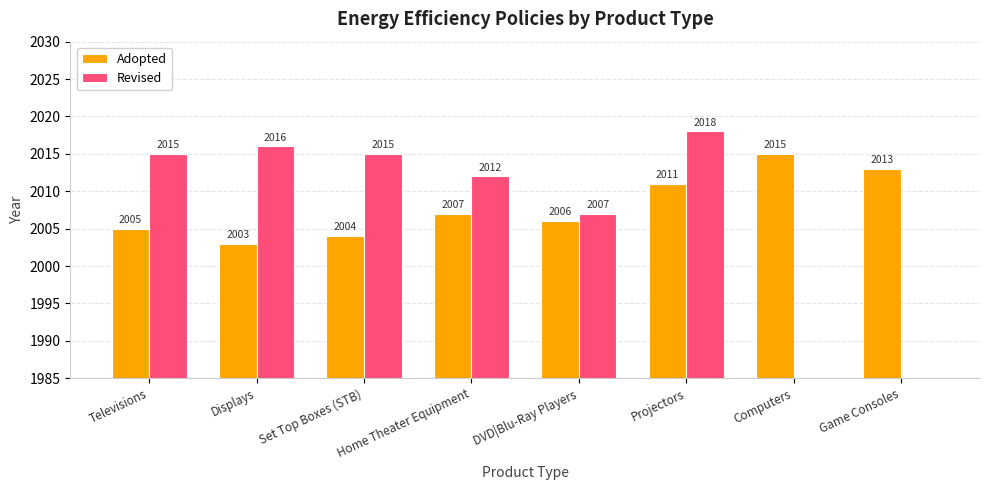

Which category has the lowest value across all series?

Computers